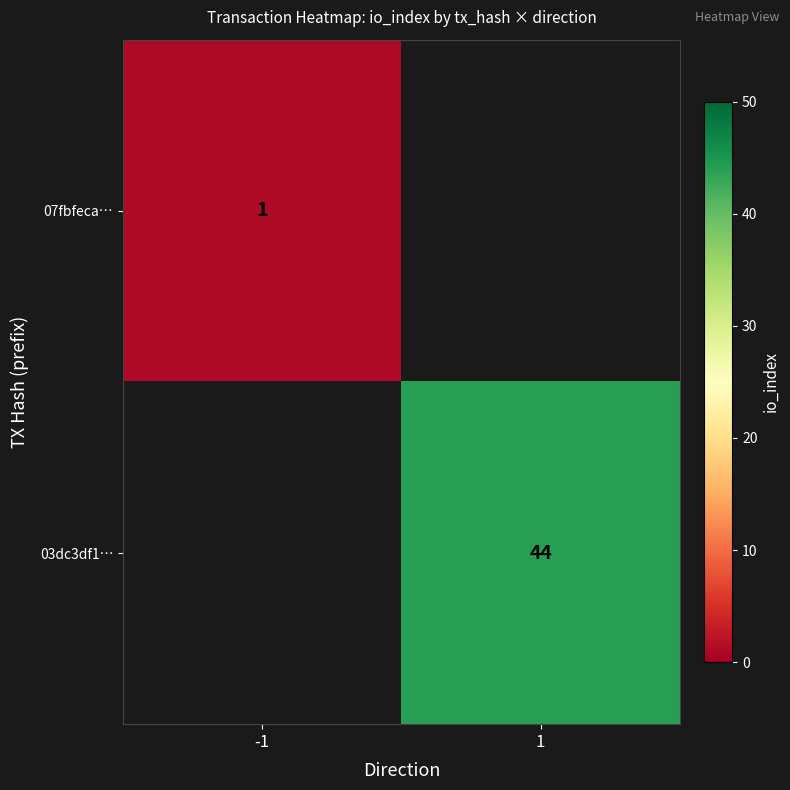

Is the value of 03dc3df1… at 1 greater than the value of 07fbfeca… at -1?

Yes